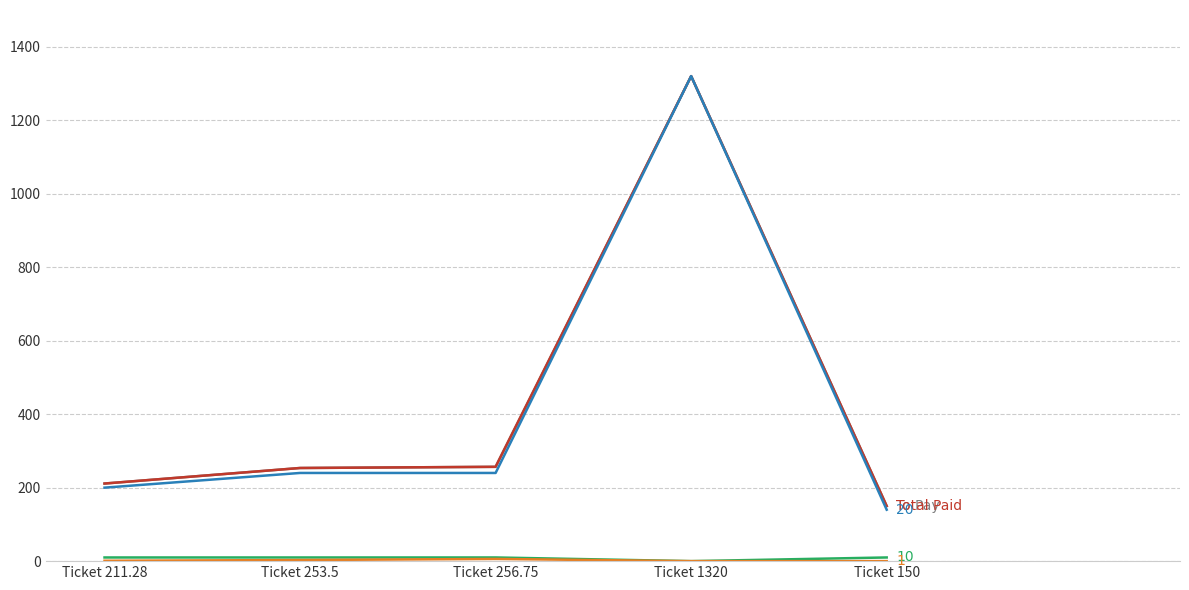

Is it true that To Pay equals 109.8 at Ticket 256.75?

False